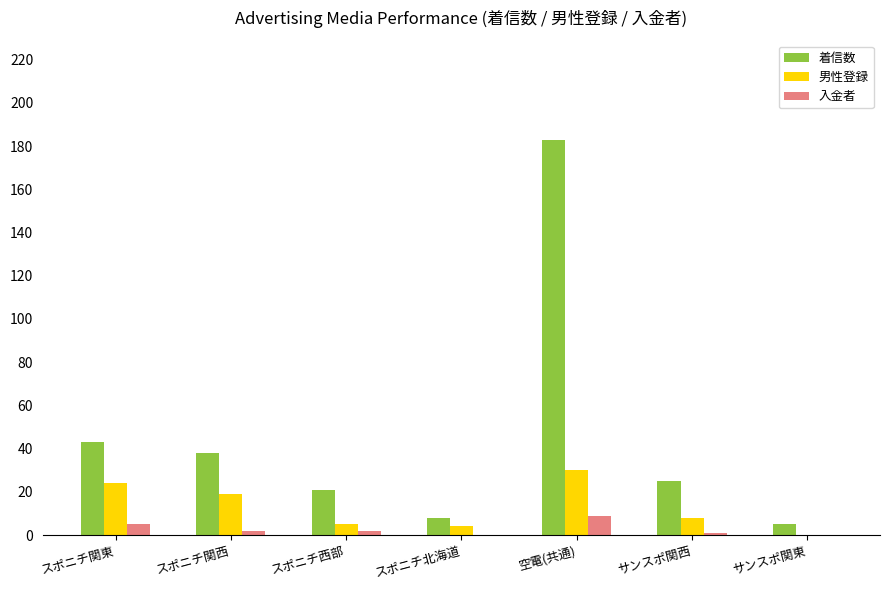

Which series changed the most between サンスポ関西 and サンスポ関東?

着信数